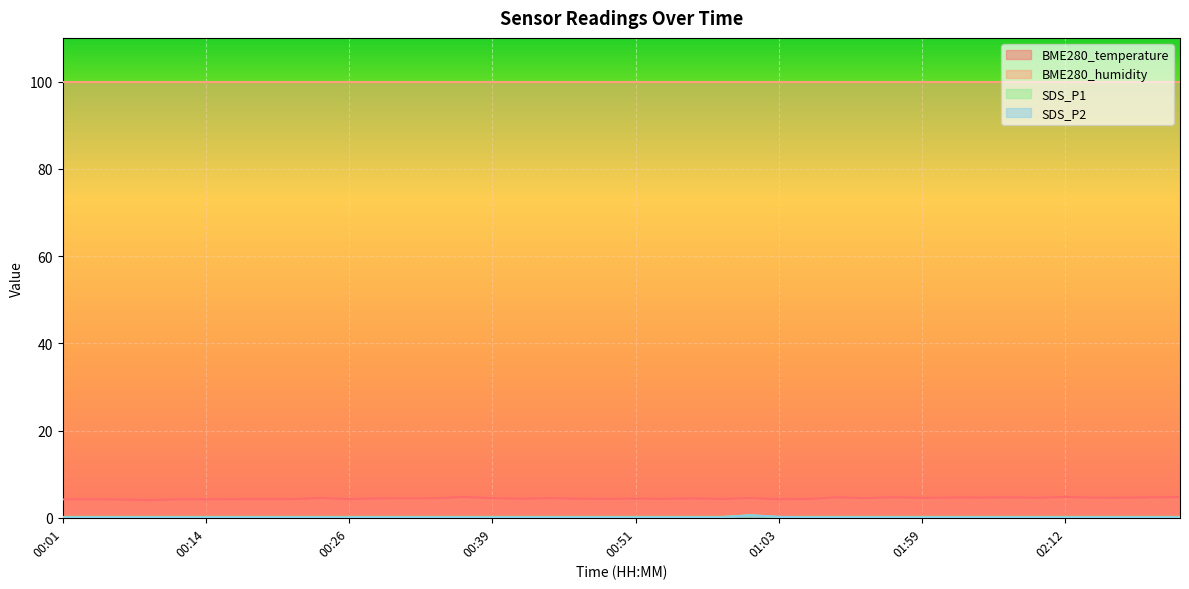

True or false: BME280_temperature and BME280_humidity intersect in this chart.

False